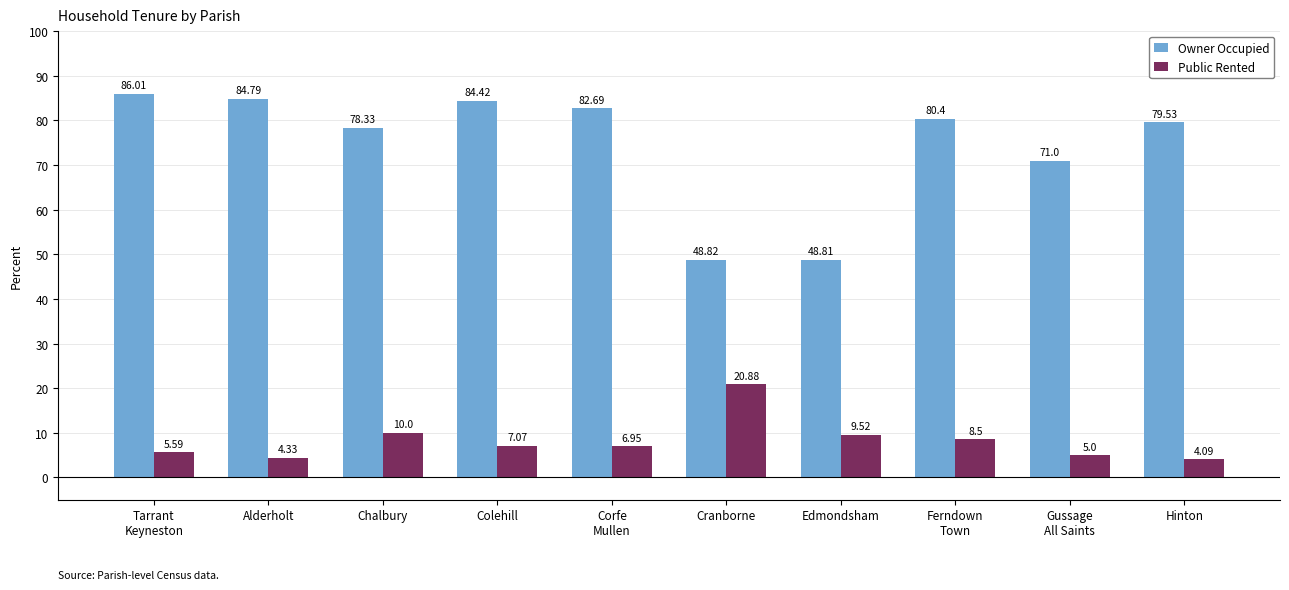

What is the difference between the Owner Occupied values at Cranborne and Chalbury?

29.5